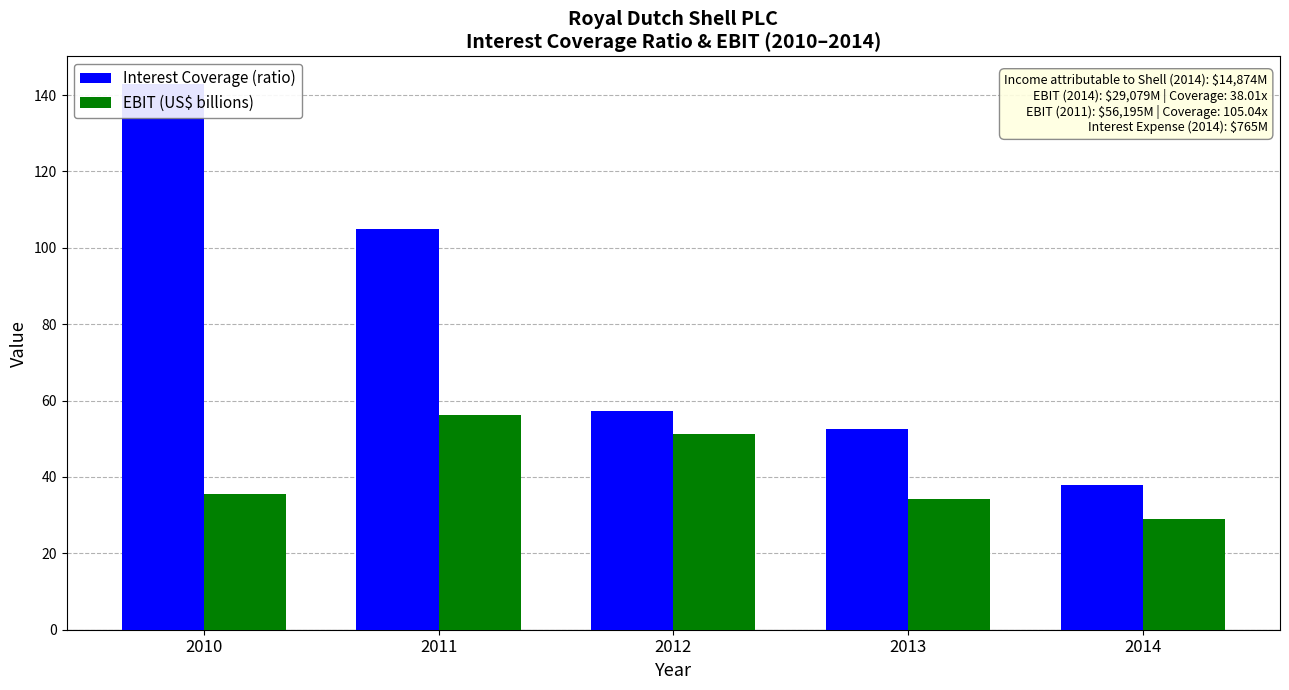

What is the sum of all Interest Coverage (ratio) values?

395.9